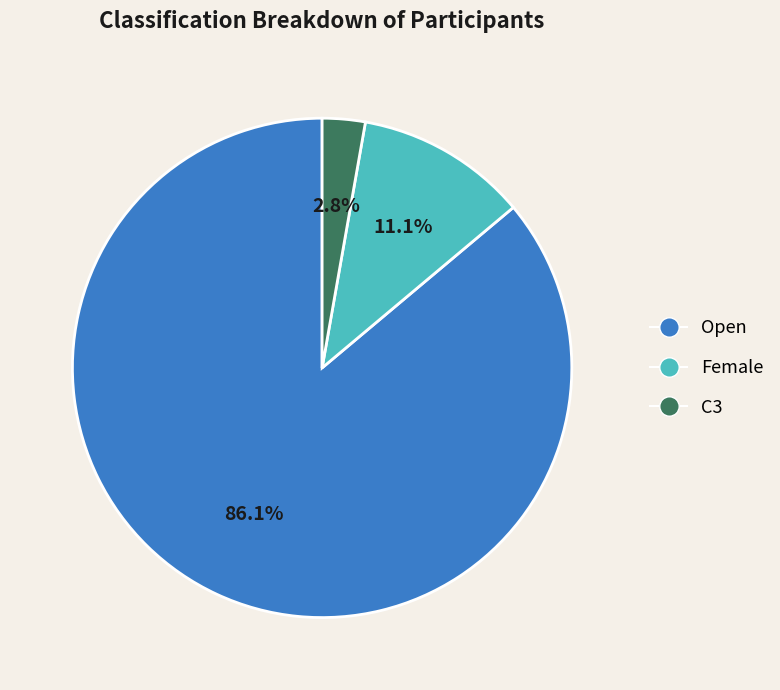

Is it true that Female is 19% of the pie?

False